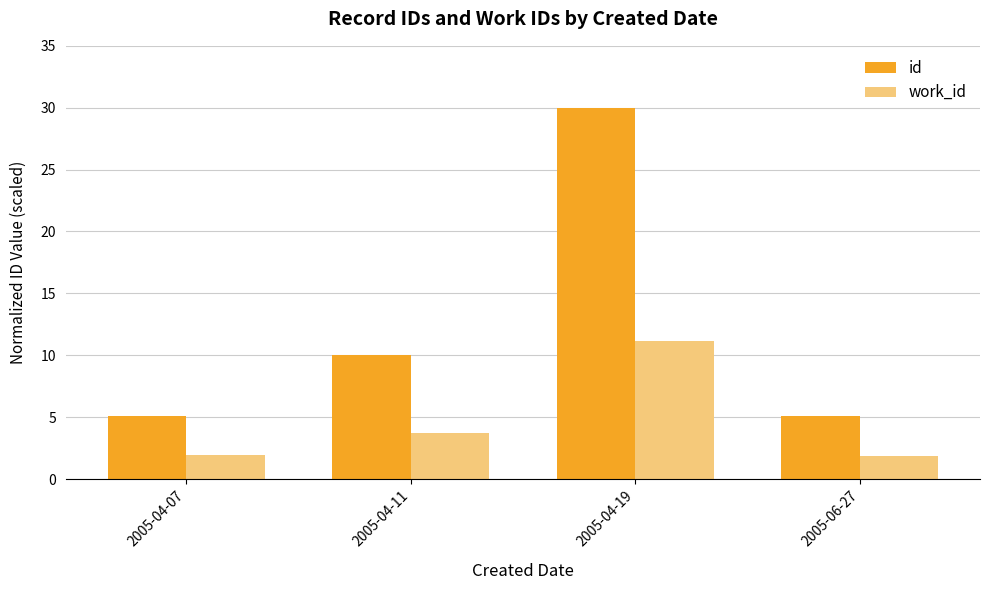

Which series has the largest total across all categories?

id